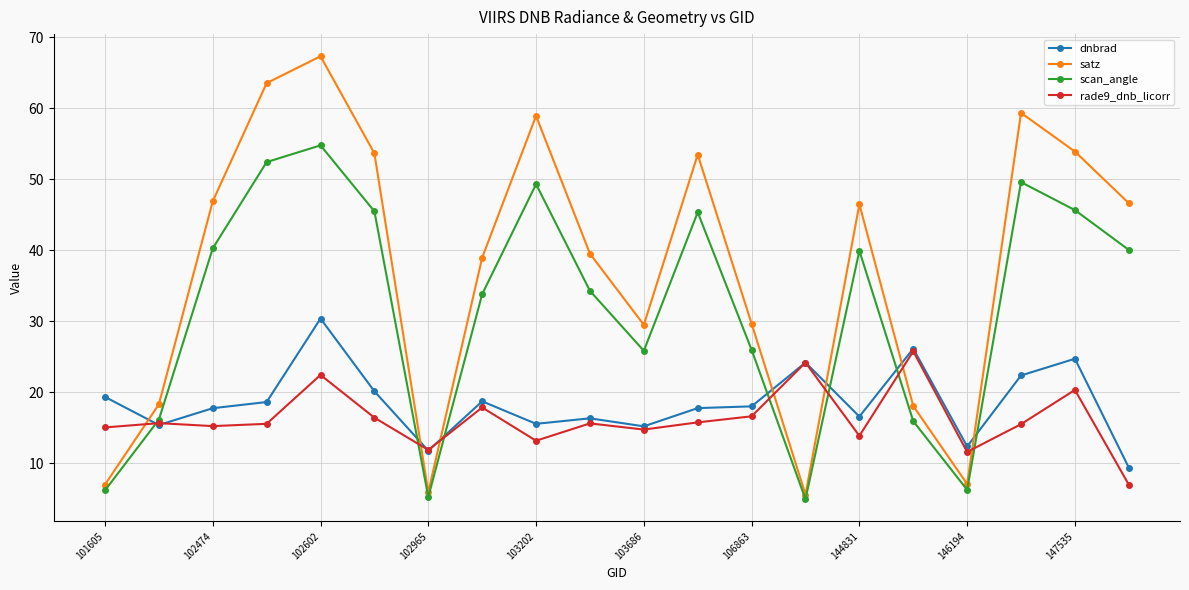

How many times do satz and dnbrad cross each other?

7